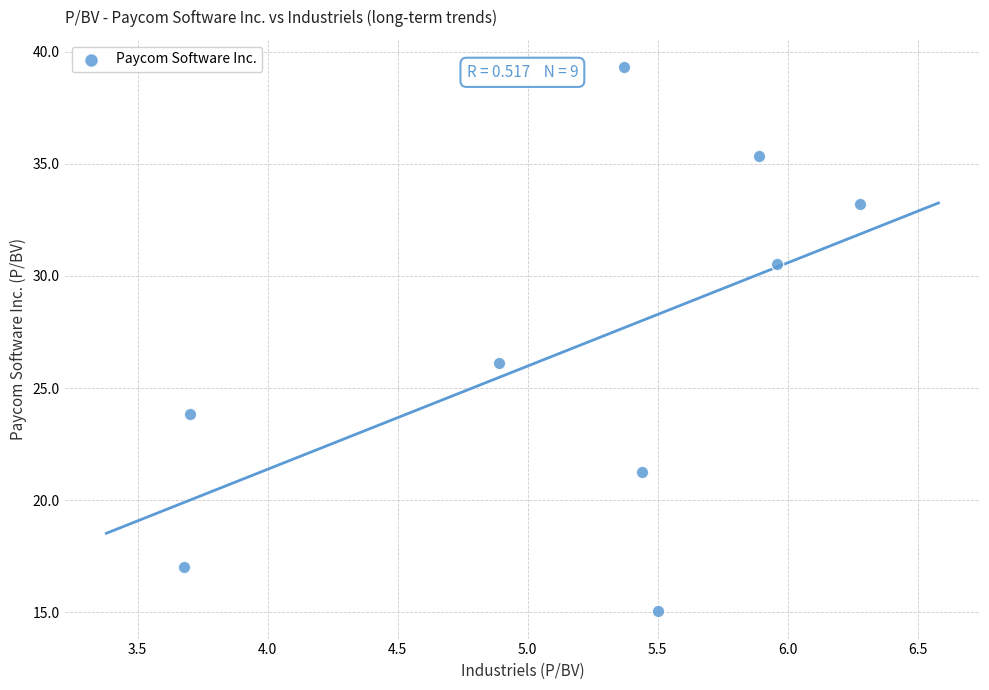

What Y value in the scatter plot is closest to 27?

26.1